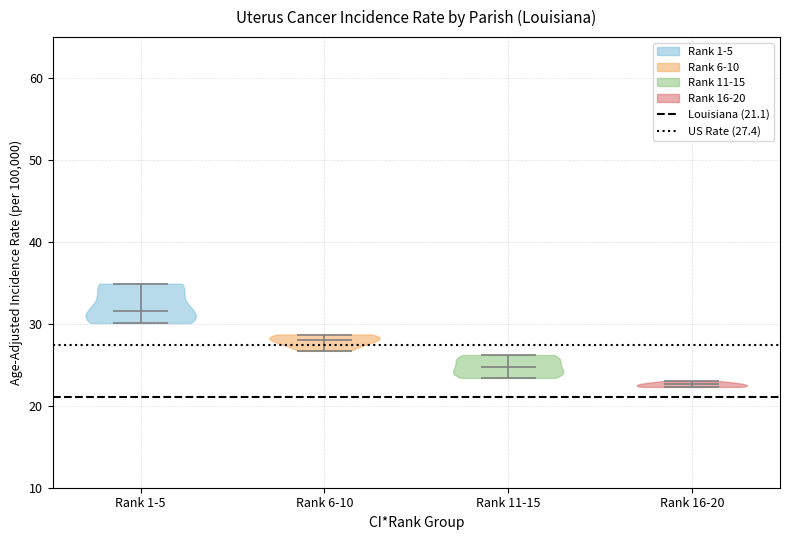

Reading left to right, read every violin against the y-axis: where its median line is, and the lowest and highest points it reaches. The values are not printed on the chart, so give them approximately, as read against the axis.

Rank 1-5: median line 32, lowest point 30, highest point 35
Rank 6-10: median line 28, lowest point 27, highest point 29
Rank 11-15: median line 25, lowest point 23, highest point 26
Rank 16-20: median line 23, lowest point 22, highest point 23